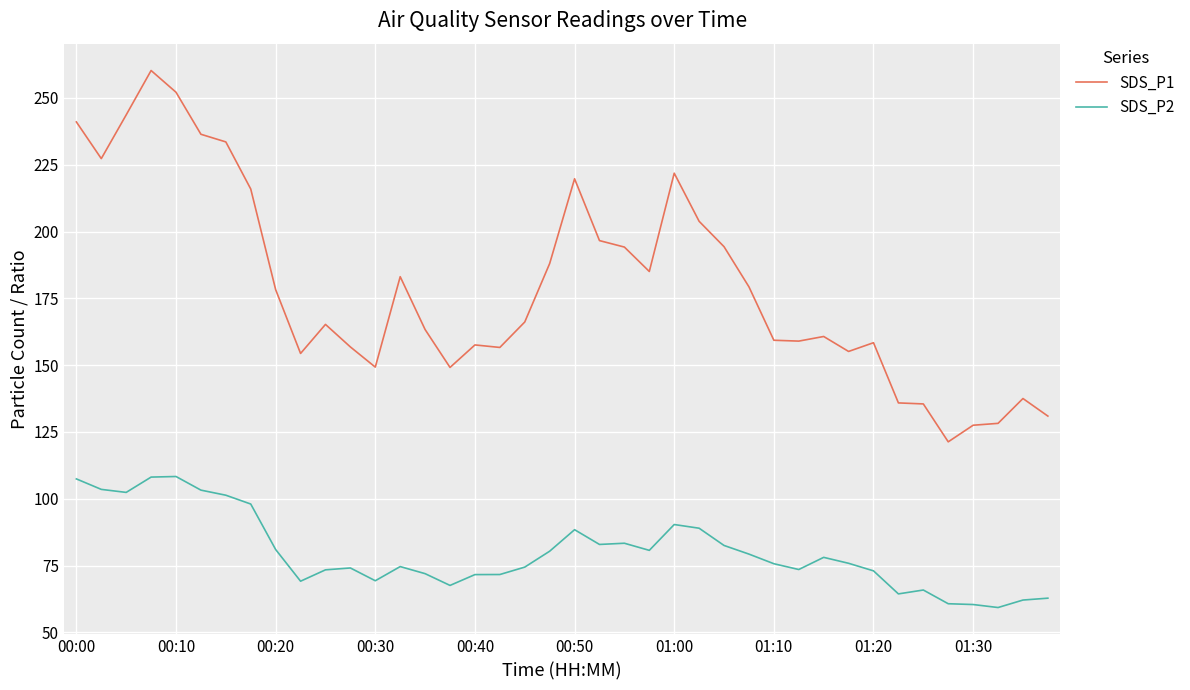

What is the greatest value displayed?

260.2